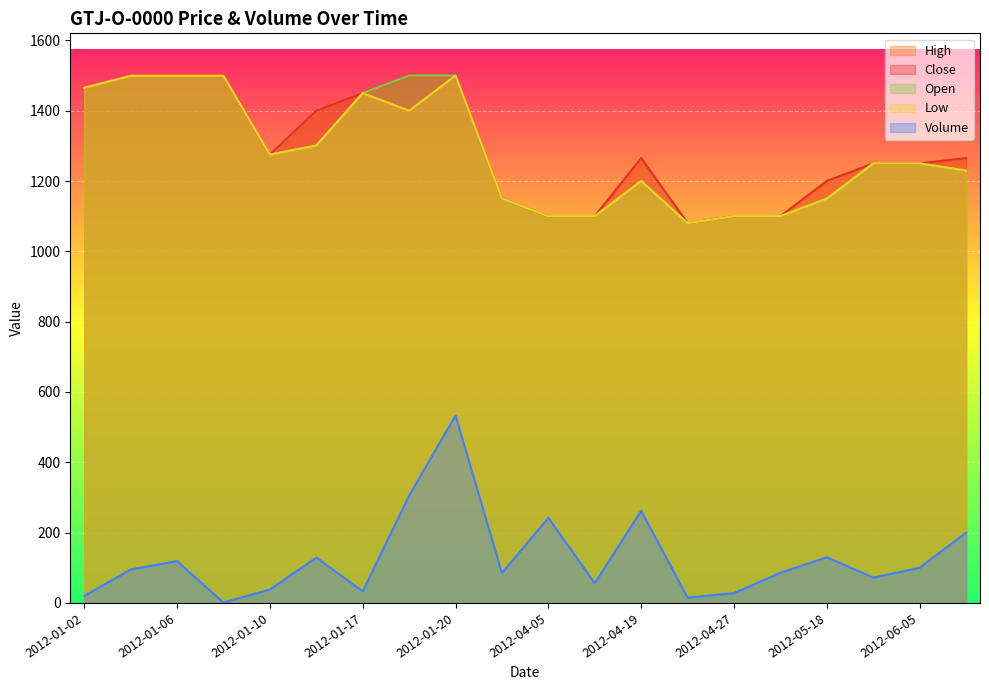

Does the chart display data point markers on the line(s)?

No